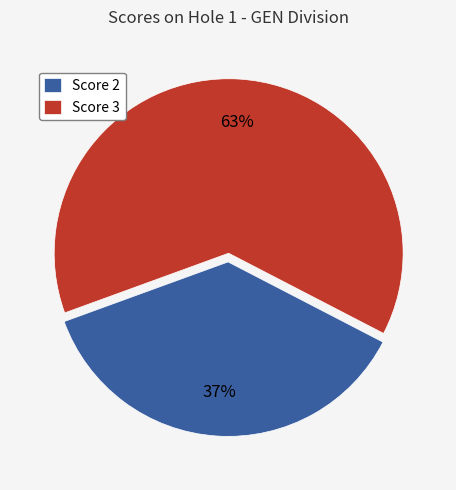

To the nearest percent, what portion does Score 2 represent?

37%